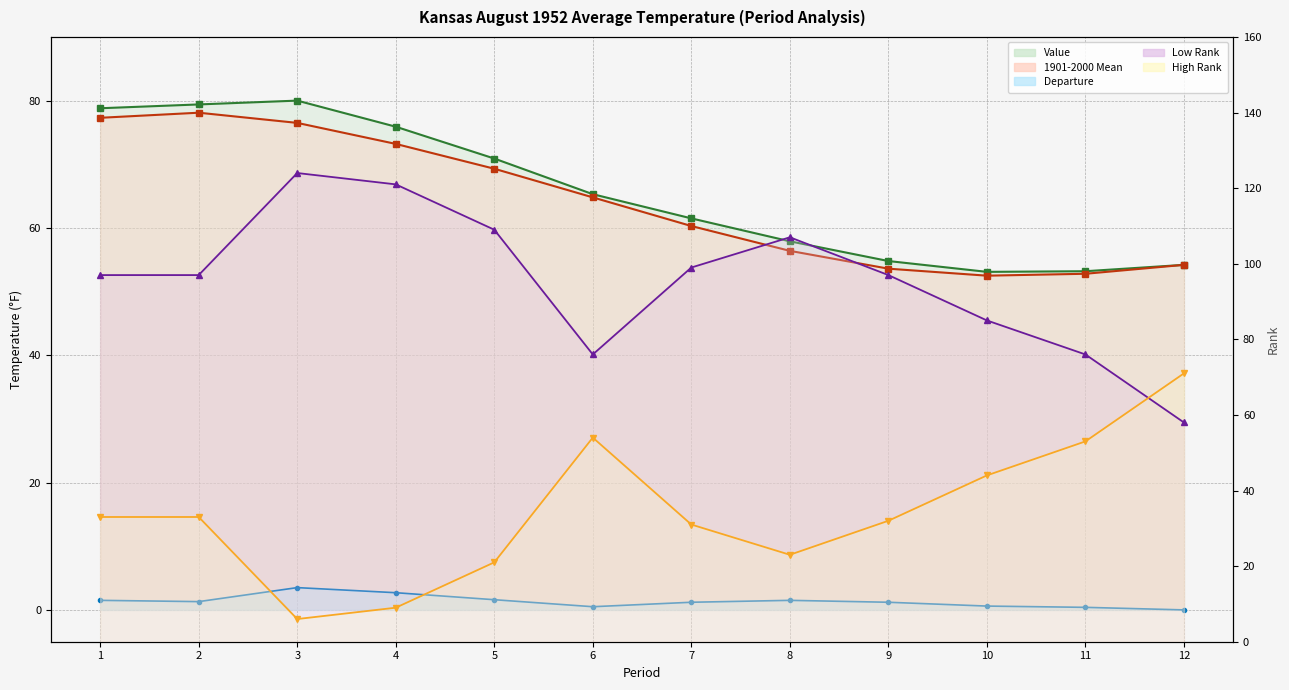

How many data points in 1901-2000 Mean are less than 64?

6